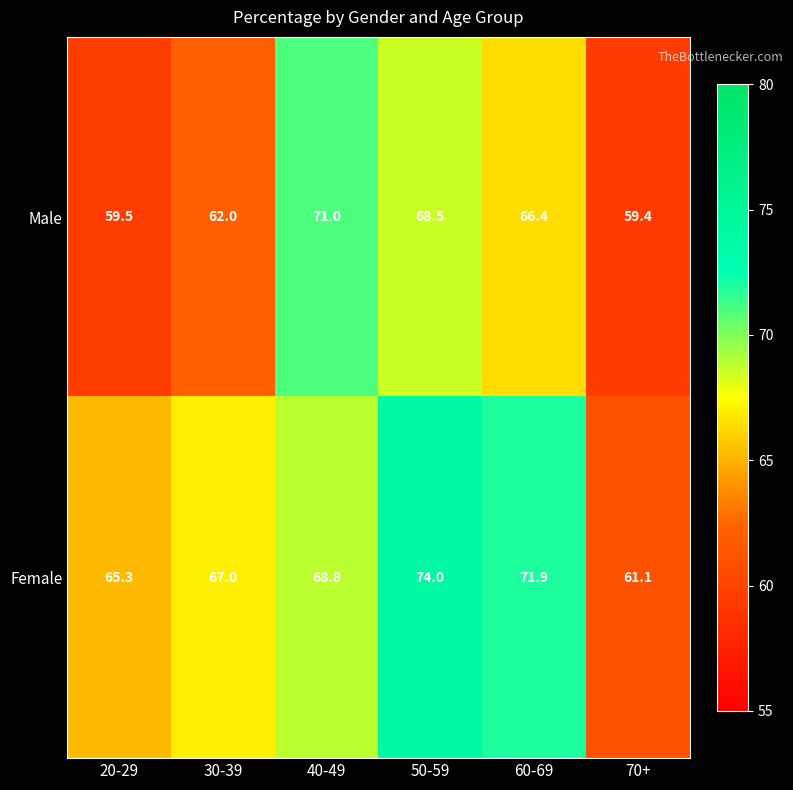

True or false: Male has a value of 66.4 at 60-69.

True